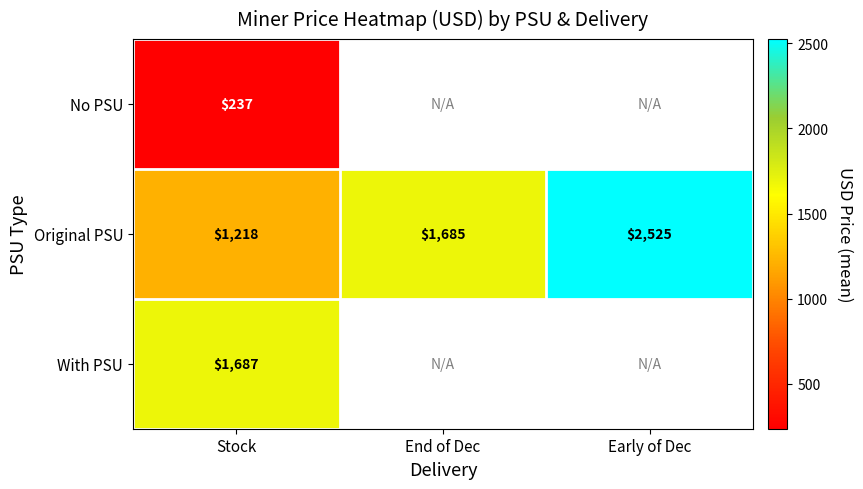

Where is Original PSU nearest to the value 1871?

End of Dec